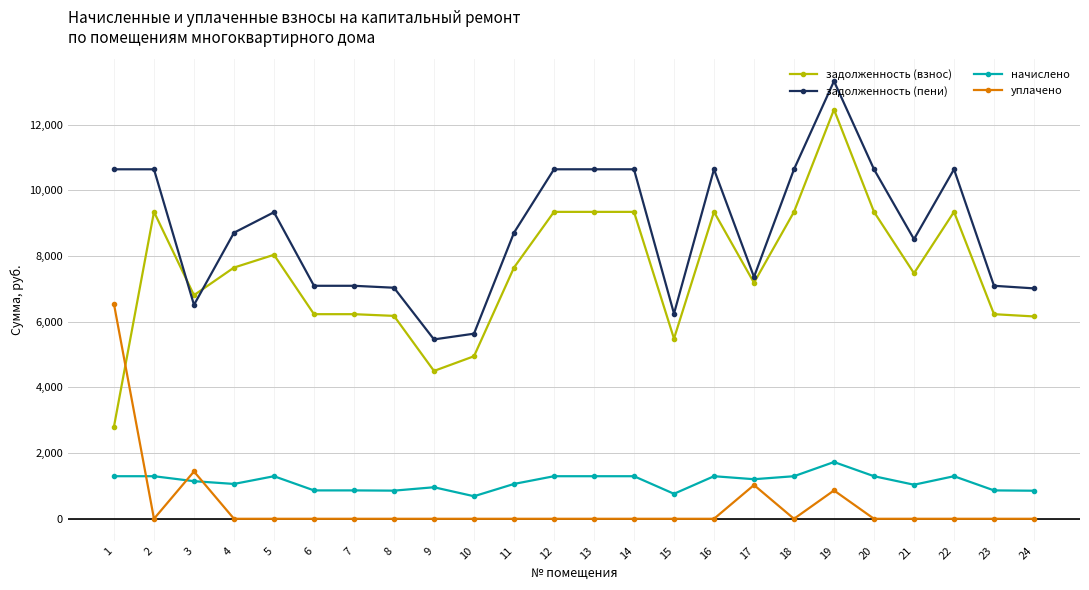

At 22, list the series in order from largest to smallest.

задолженность (пени), задолженность (взнос), начислено, уплачено